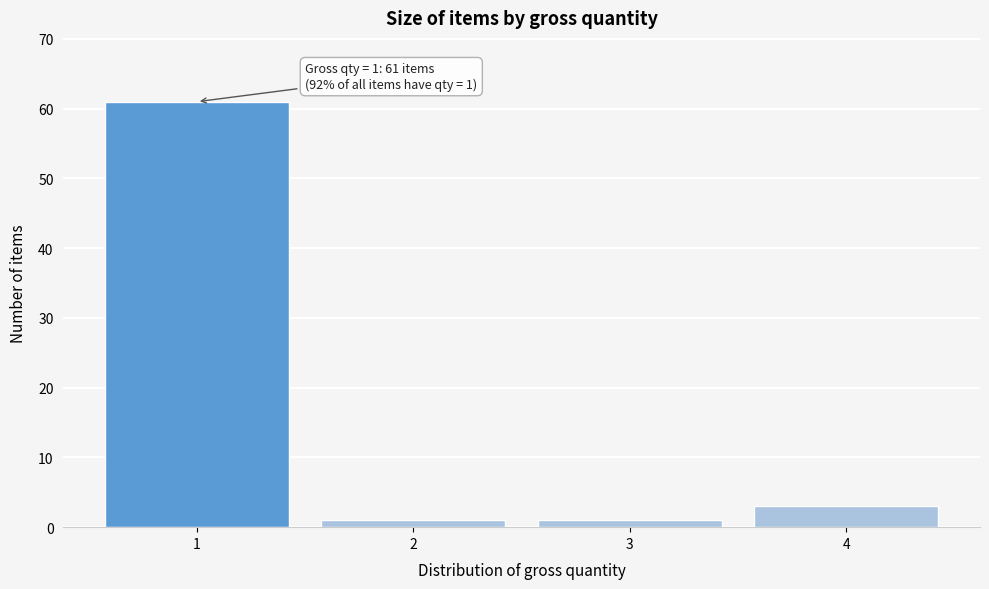

Reading left to right, what are all the values shown in this chart?

61	1	1	3